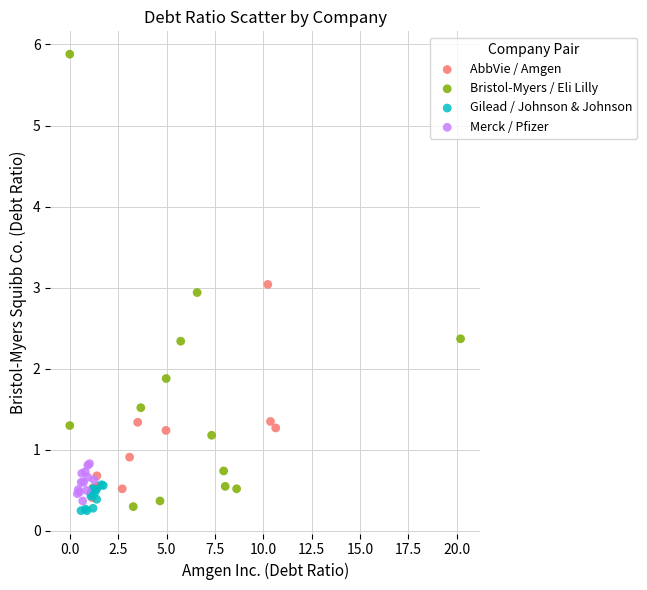

Which series has the widest spread of Y values?

Bristol-Myers / Eli Lilly